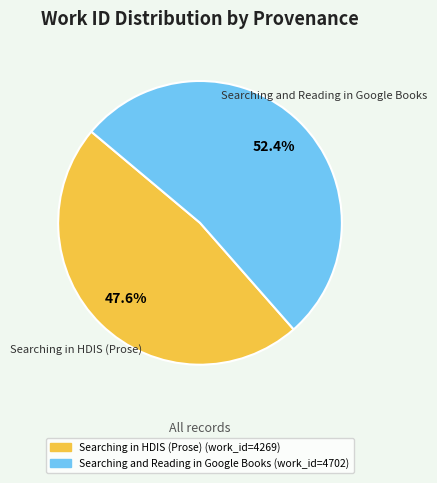

The Searching and Reading in Google Books slice represents 60% of the pie. True or false?

False